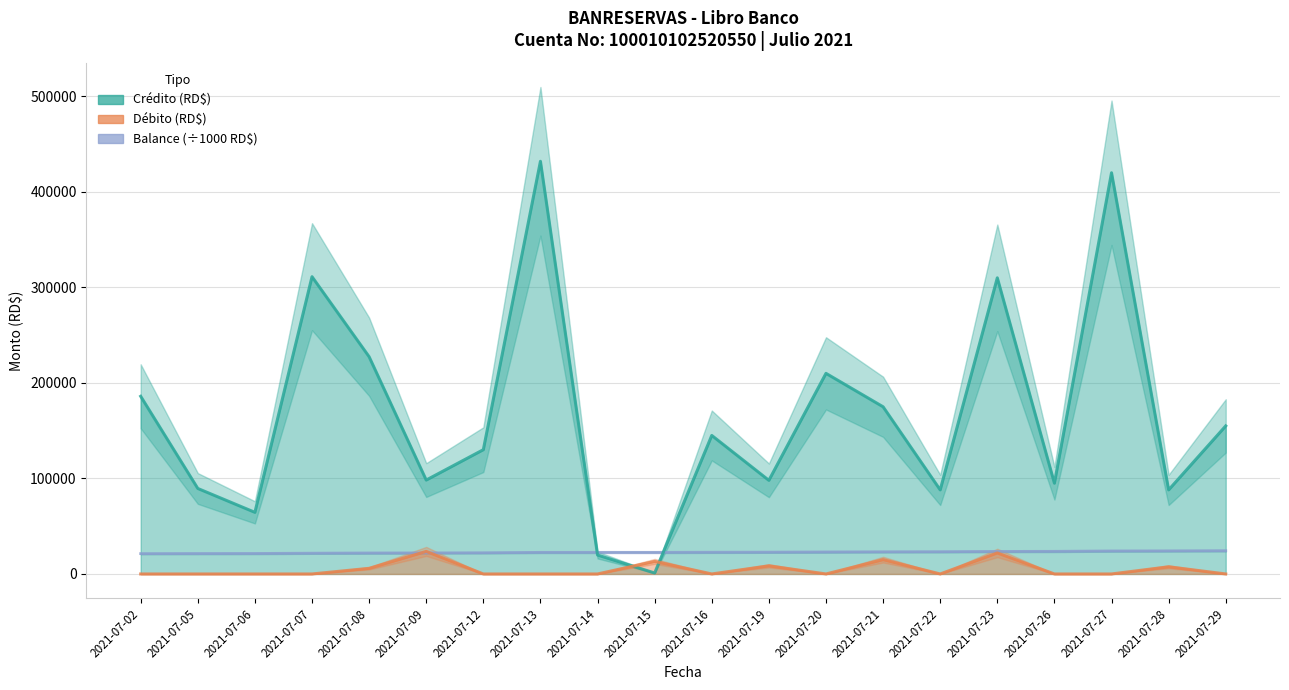

Which series has the largest total across all categories?

Crédito (RD$)